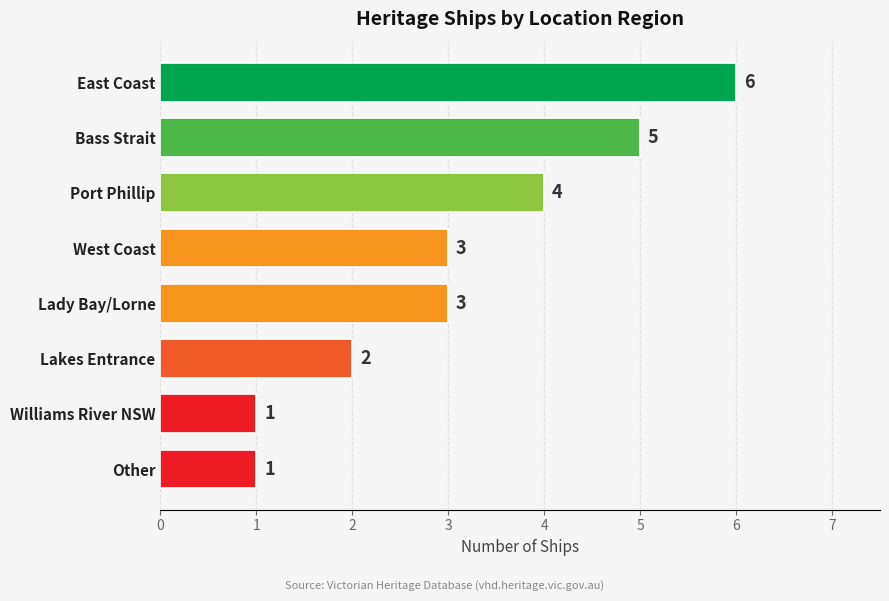

How many series are shown in this chart?

1